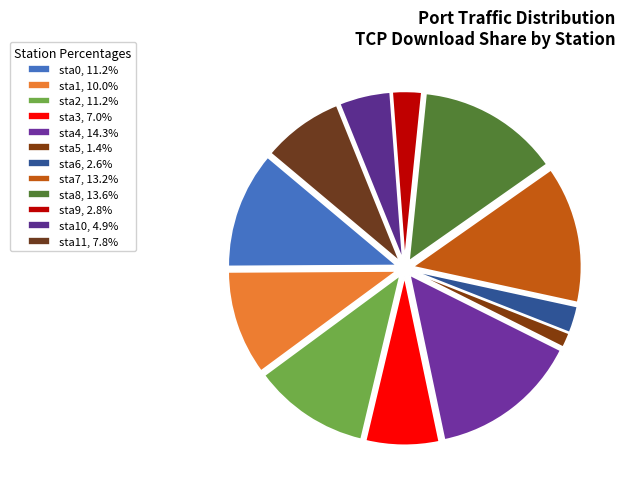

How many segments does this pie chart have?

12